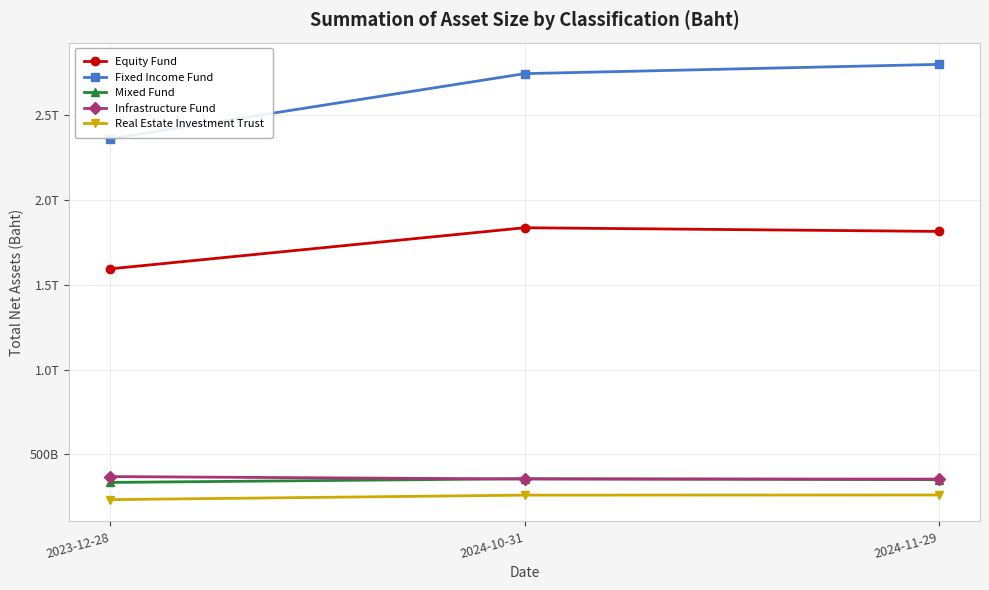

What is the average value of the Fixed Income Fund series?

2636185998200.7